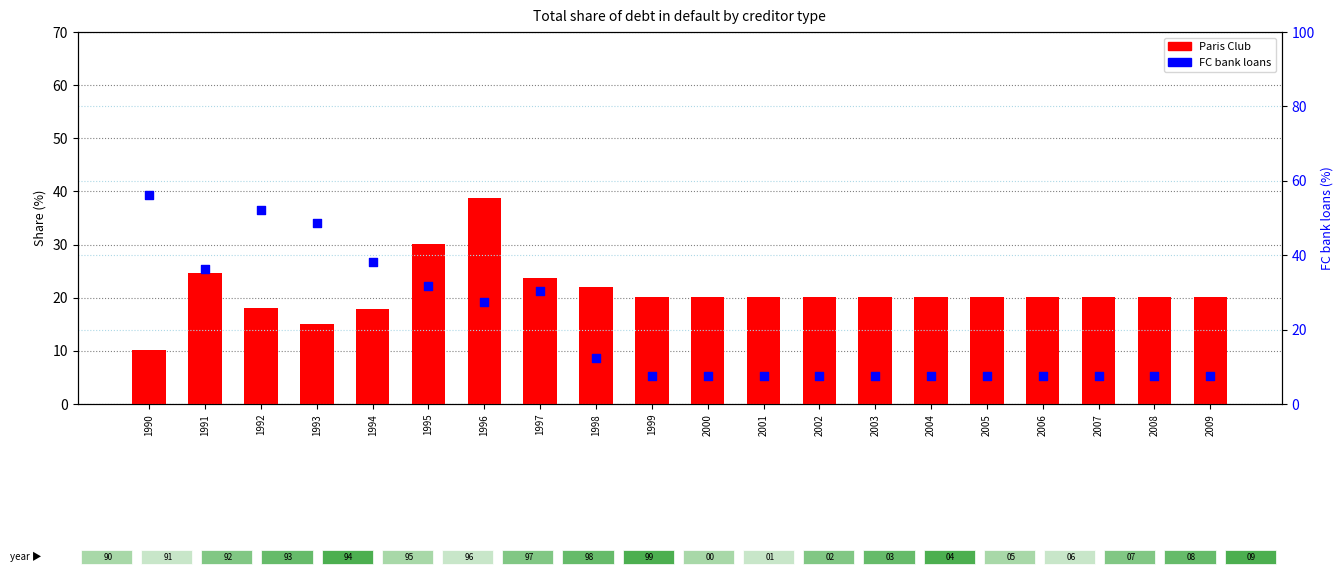

Which series reaches the maximum Y coordinate?

FC bank loans (percentile)